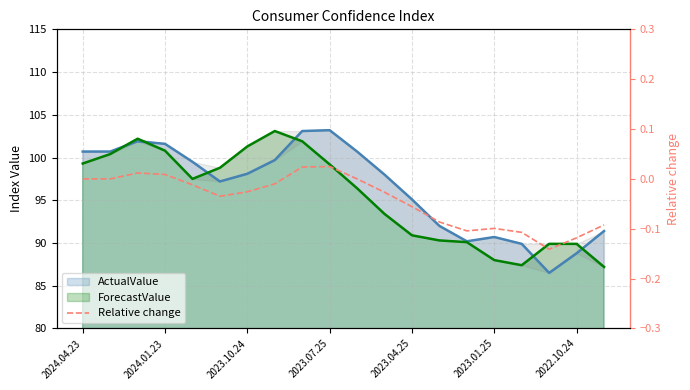

At which category does the chart reach its peak across all series?

2023.07.25